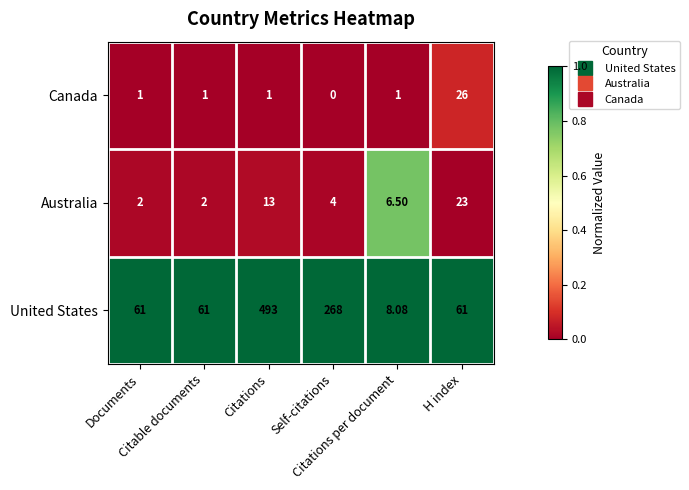

At how many categories does at least one series exceed 0?

6